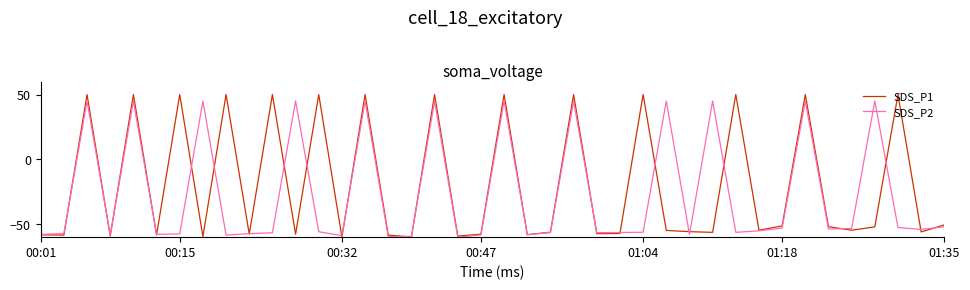

List the series in order of their overall mean, highest first.

SDS_P1, SDS_P2